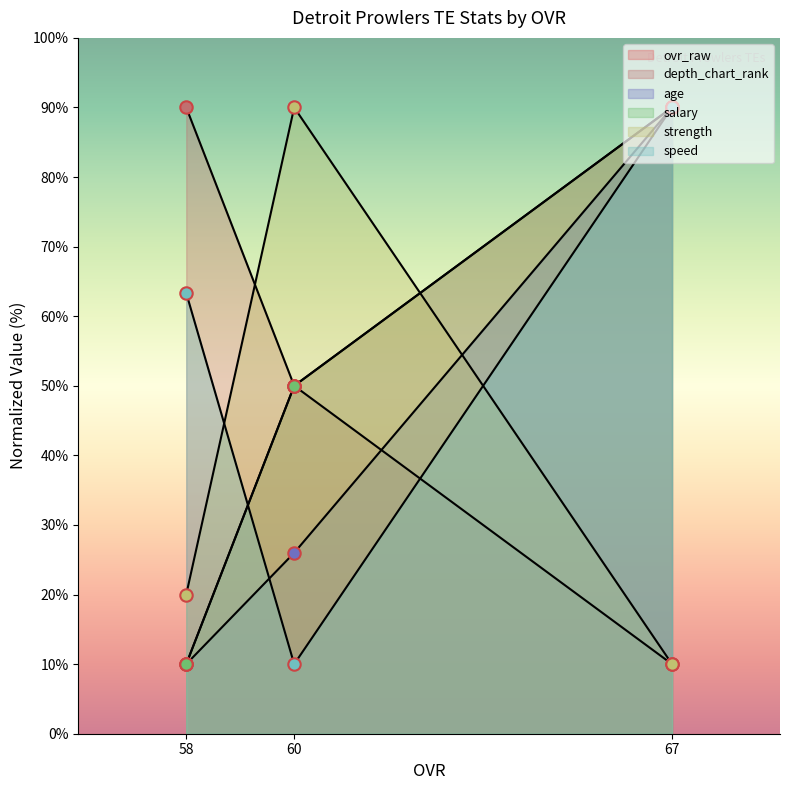

At how many categories does at least one series exceed 67?

3